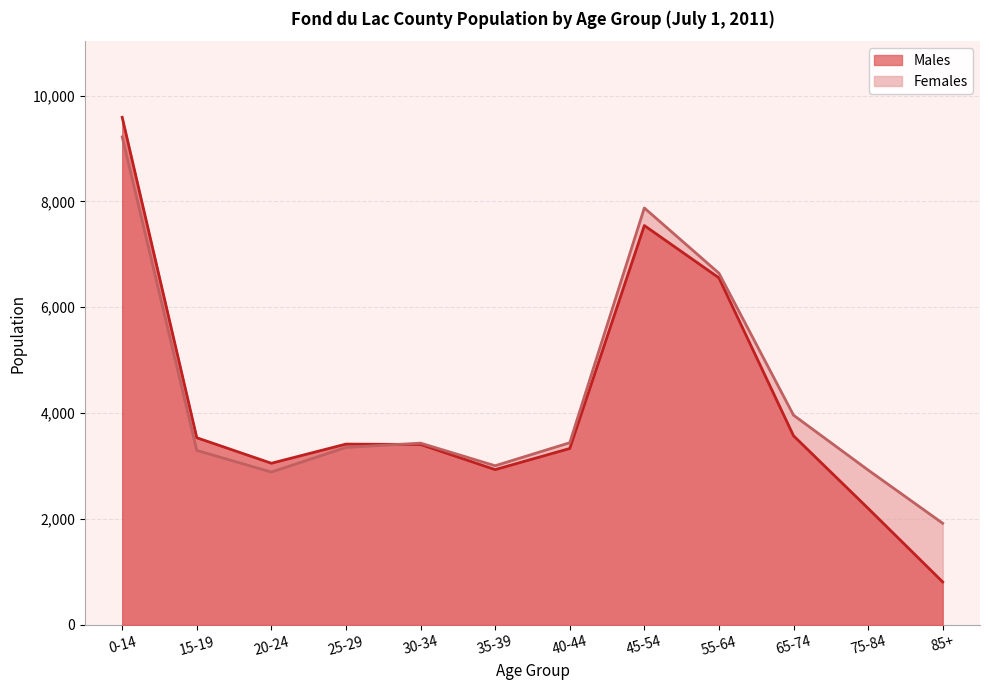

At which category is the sum across all series the highest?

0-14